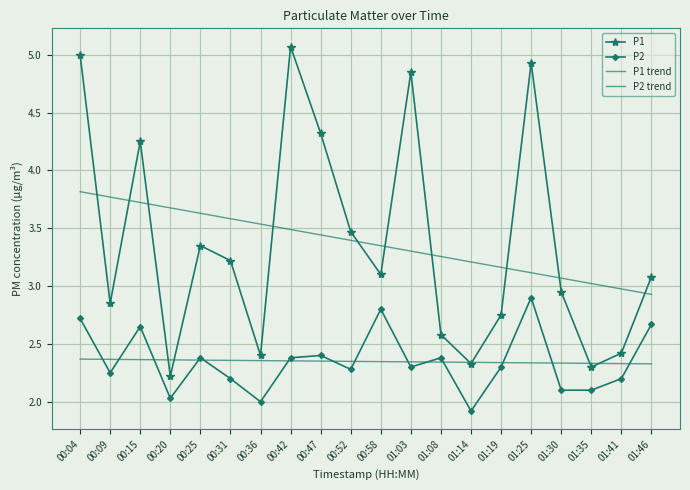

Which series has the largest total across all categories?

P1